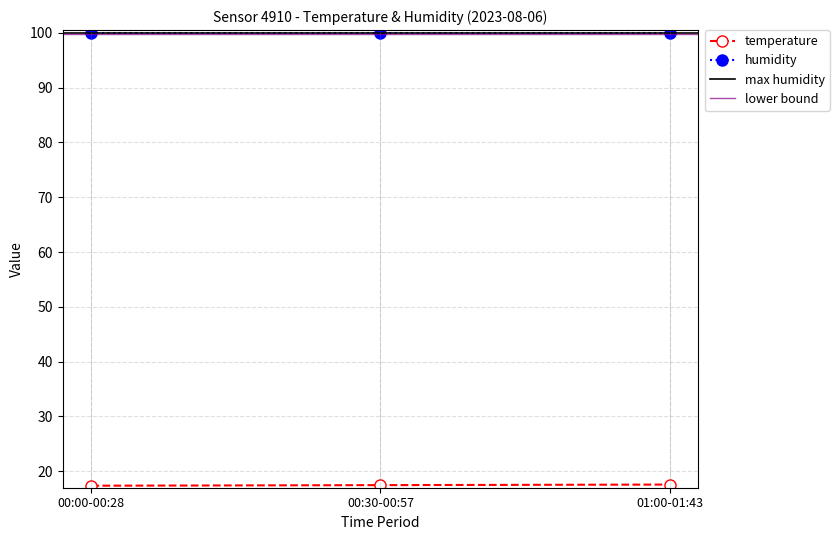

True or false: temperature and humidity intersect in this chart.

False